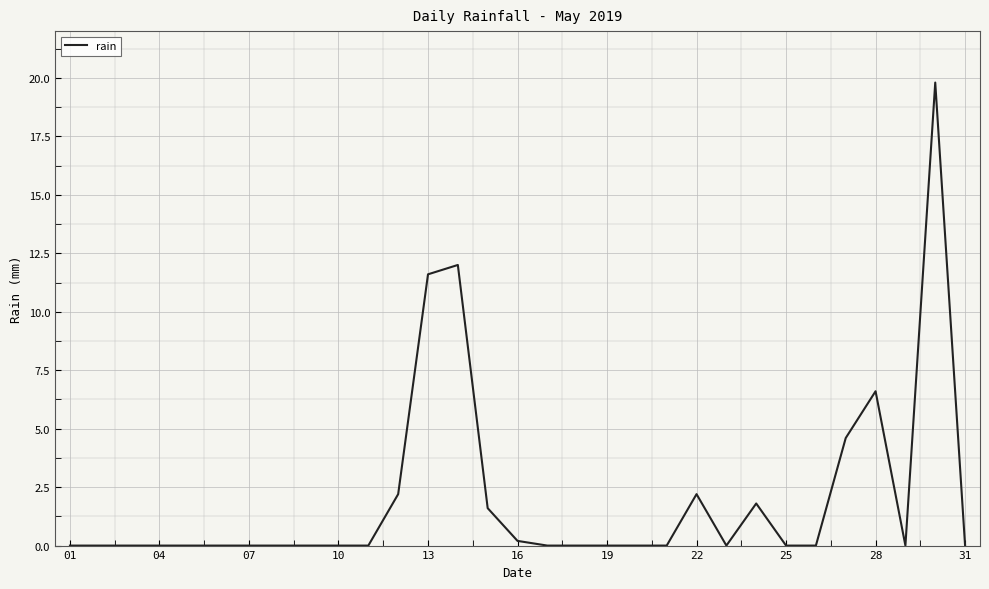

What is the maximum value shown in the chart?

19.8